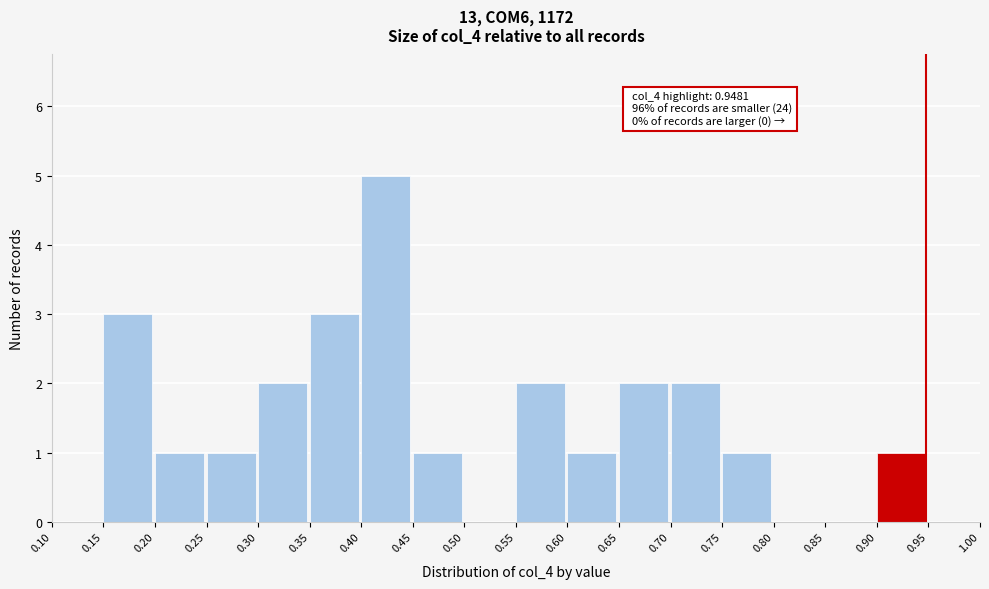

Over which range of the x-axis is the bar tallest?

0.40 to 0.45